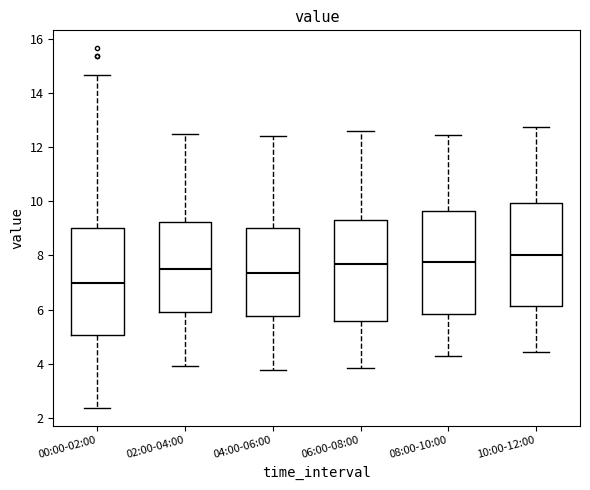

Which box's median line is the highest?

10:00-12:00